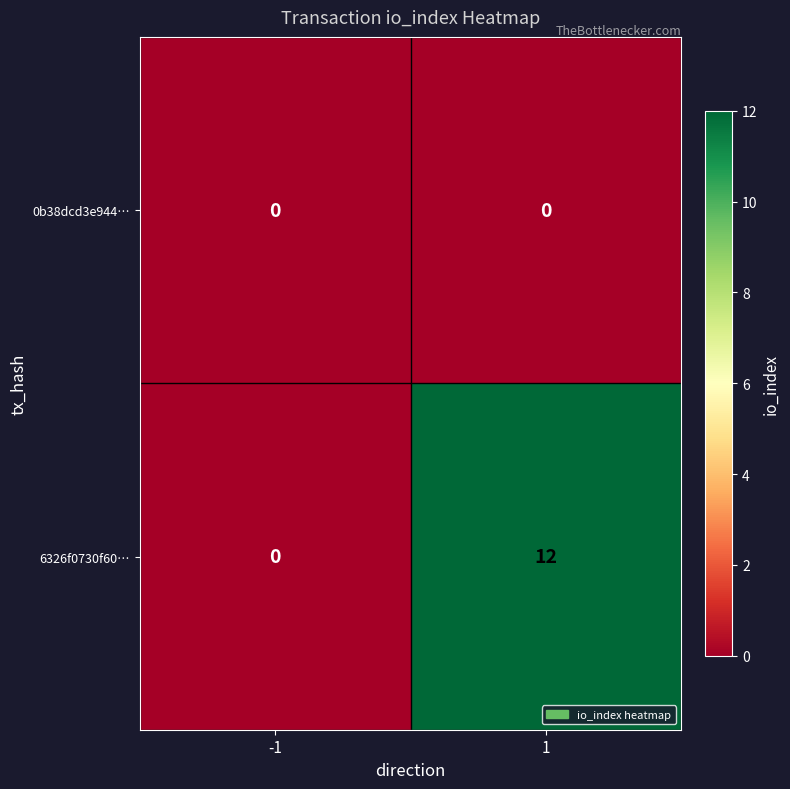

Reading right to left, transcribe all the data shown in this chart.

0b38dcd3e944…: 0	0
6326f0730f60…: 12	0